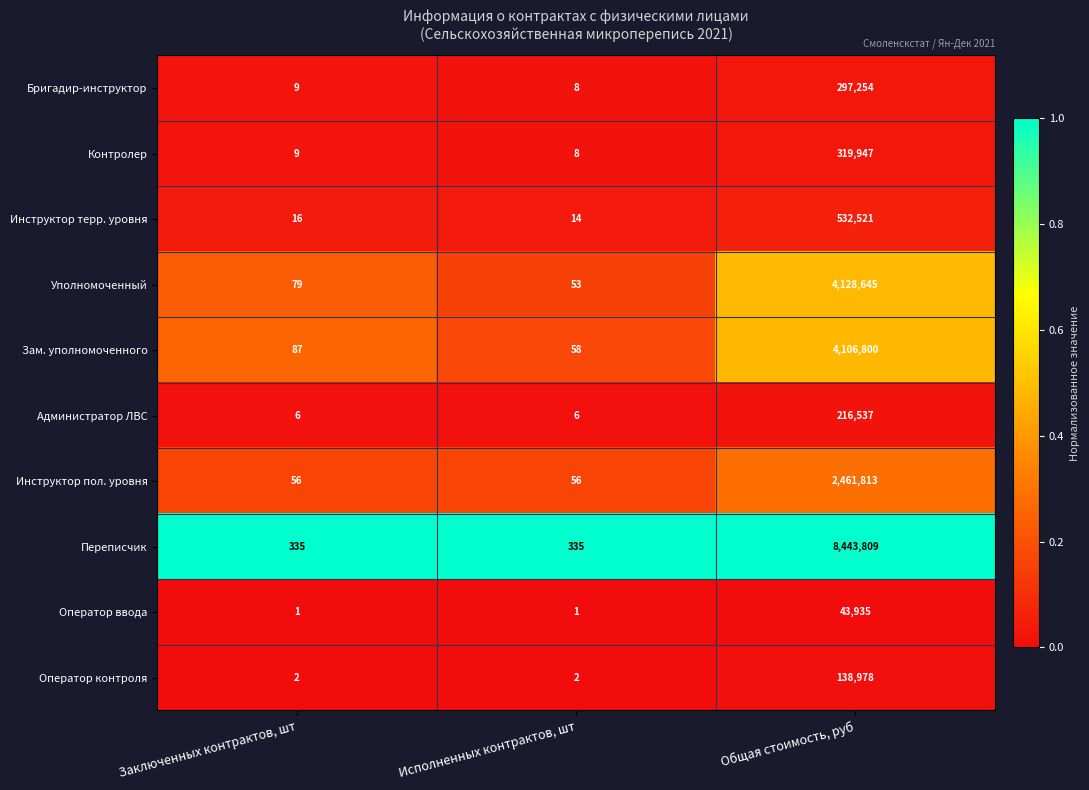

True or false: Инструктор терр. уровня has a value of 7 at Исполненных контрактов, шт.

False